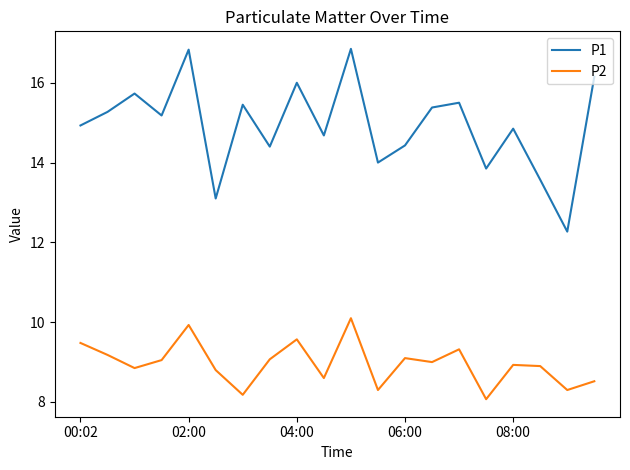

True or false: P2 and P1 intersect in this chart.

False